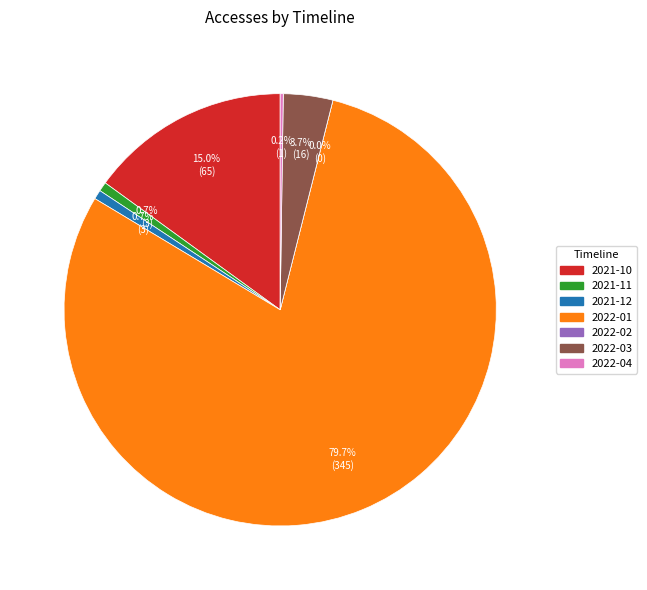

Rank the categories by value from highest to lowest.

2022-01, 2021-10, 2022-03, 2021-11, 2021-12, 2022-04, 2022-02